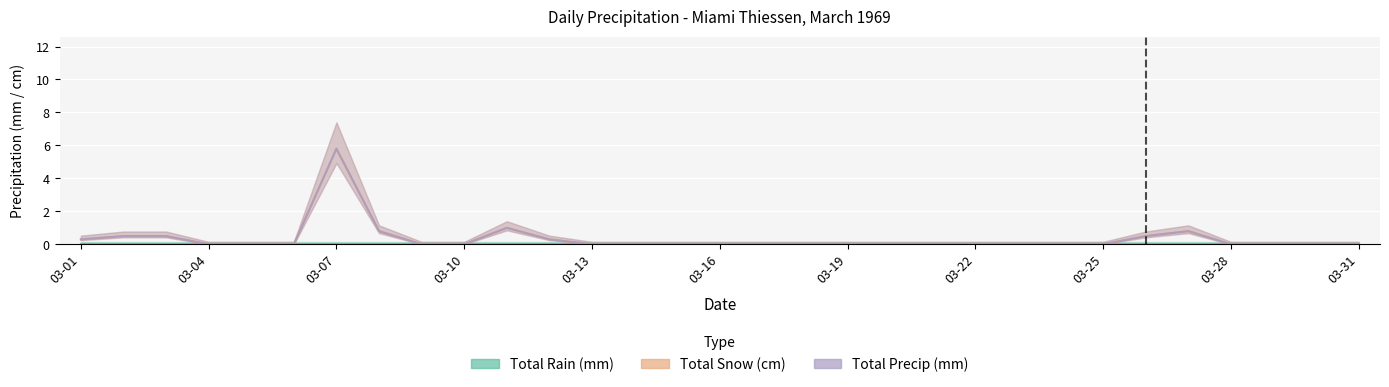

How many interior local peaks does the Total Precip (mm) series have?

3